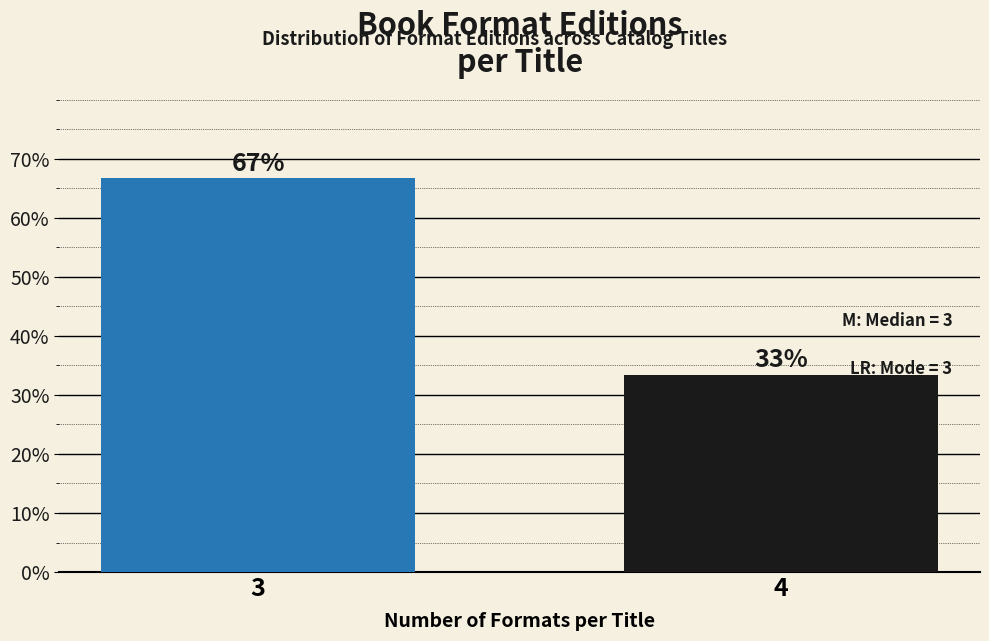

What is the value of the 2nd bar from the left?

33.3